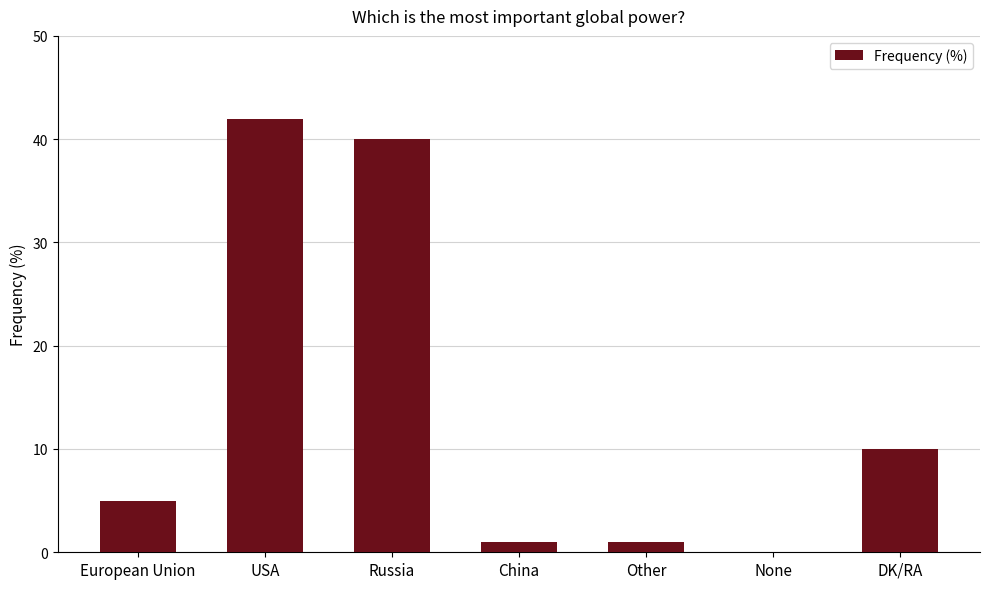

Is it true that the value at DK/RA is 14?

False